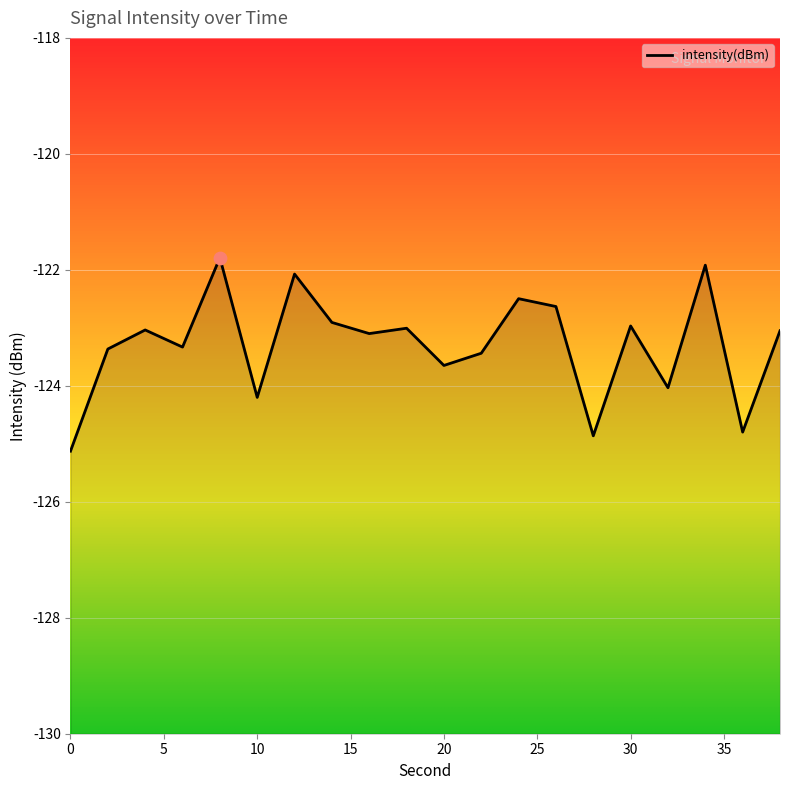

What is the change in value from 6 to 12?

+1.3